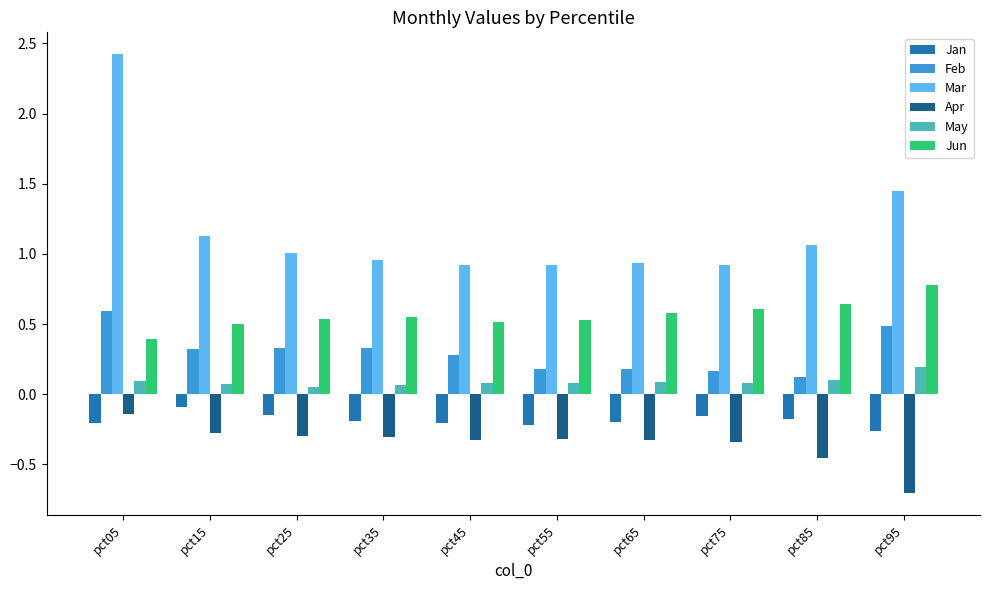

How many values in the Mar series exceed 1?

5